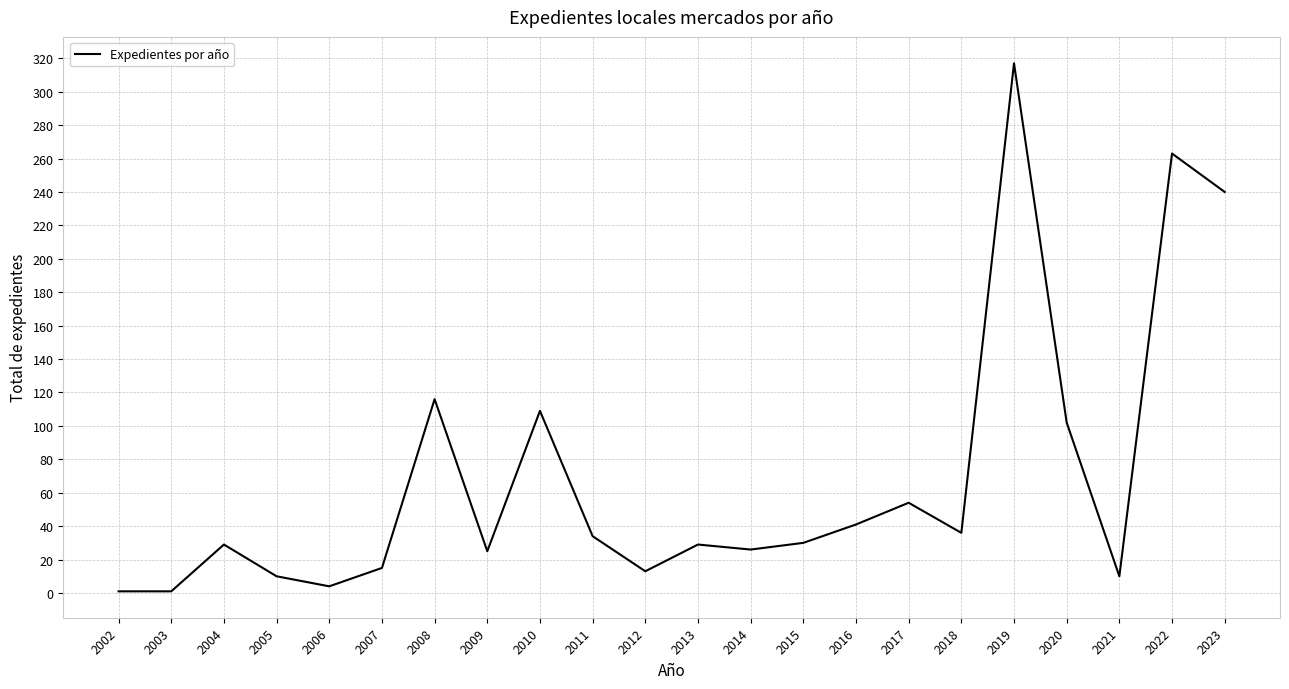

What is the smallest value displayed?

1